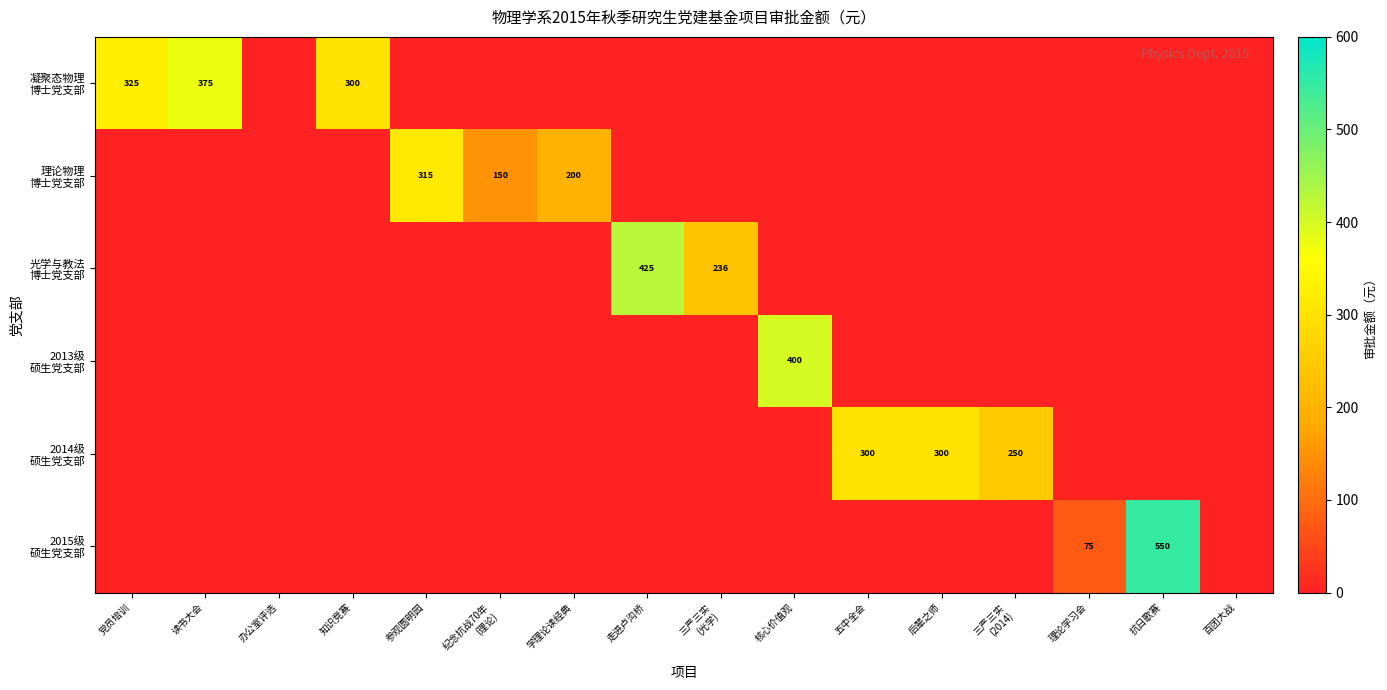

What is the maximum value shown in the chart?

550